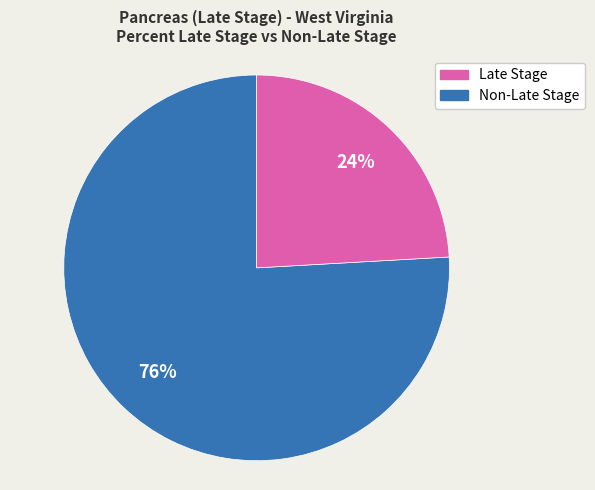

To the nearest percent, what is the average slice percentage?

50%